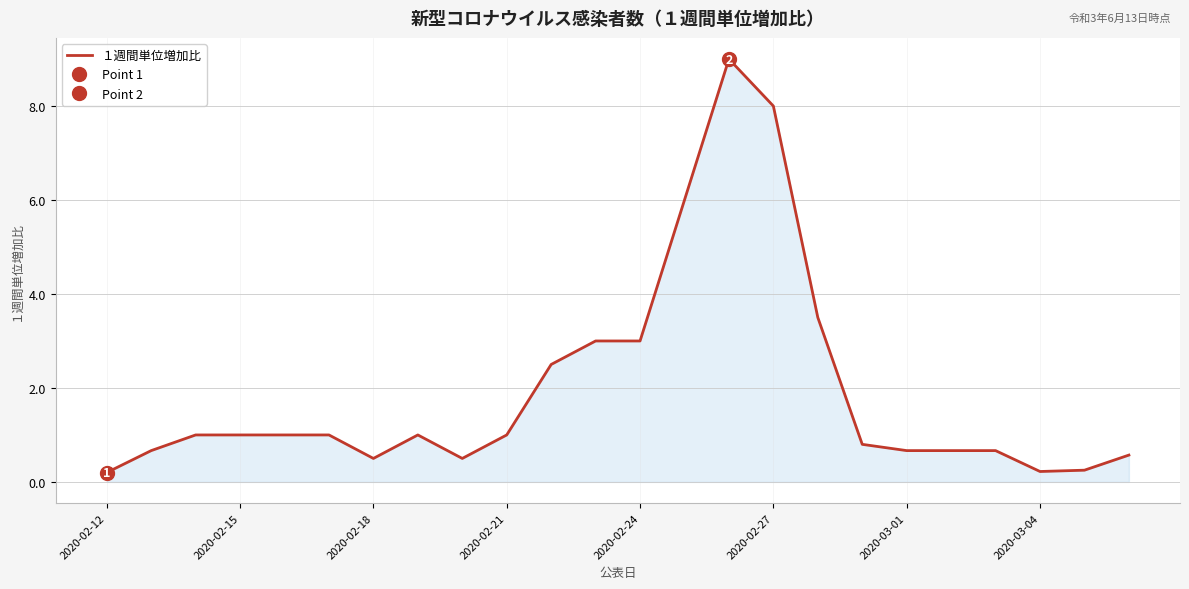

How many interior local peaks (higher than both neighbors) does the data have?

2